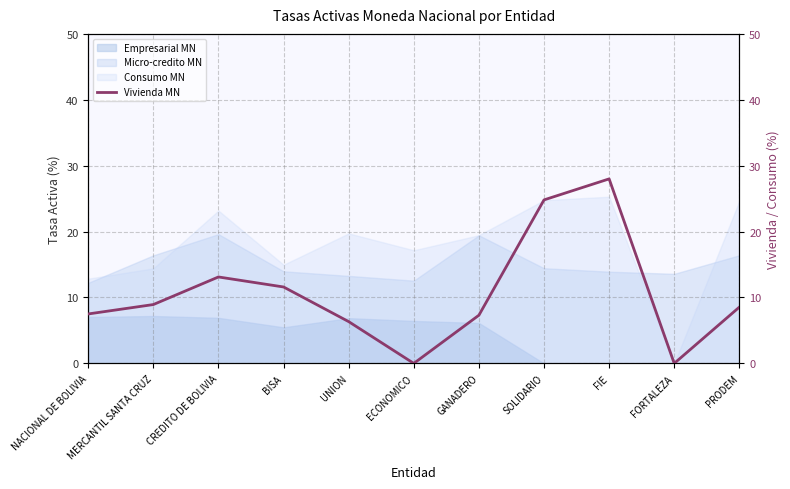

Rank the categories by value from lowest to highest.

ECONOMICO, FORTALEZA, UNION, GANADERO, NACIONAL DE BOLIVIA, PRODEM, MERCANTIL SANTA CRUZ, BISA, CREDITO DE BOLIVIA, SOLIDARIO, FIE